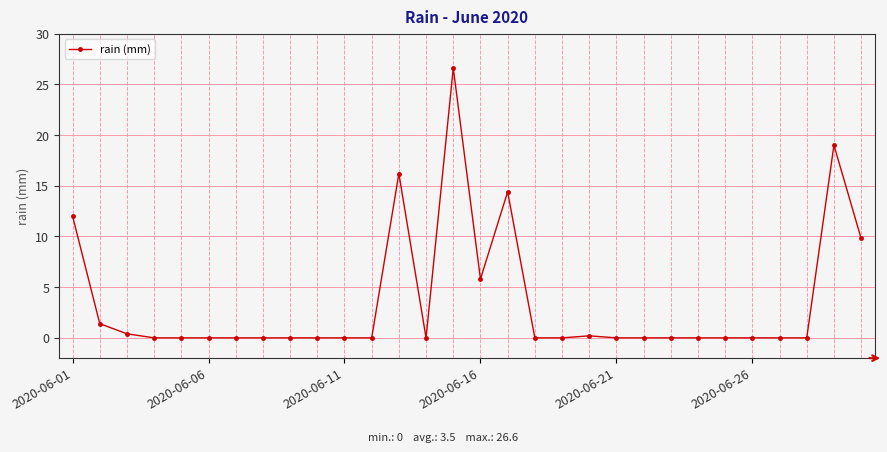

What is the maximum value shown in the chart?

26.6